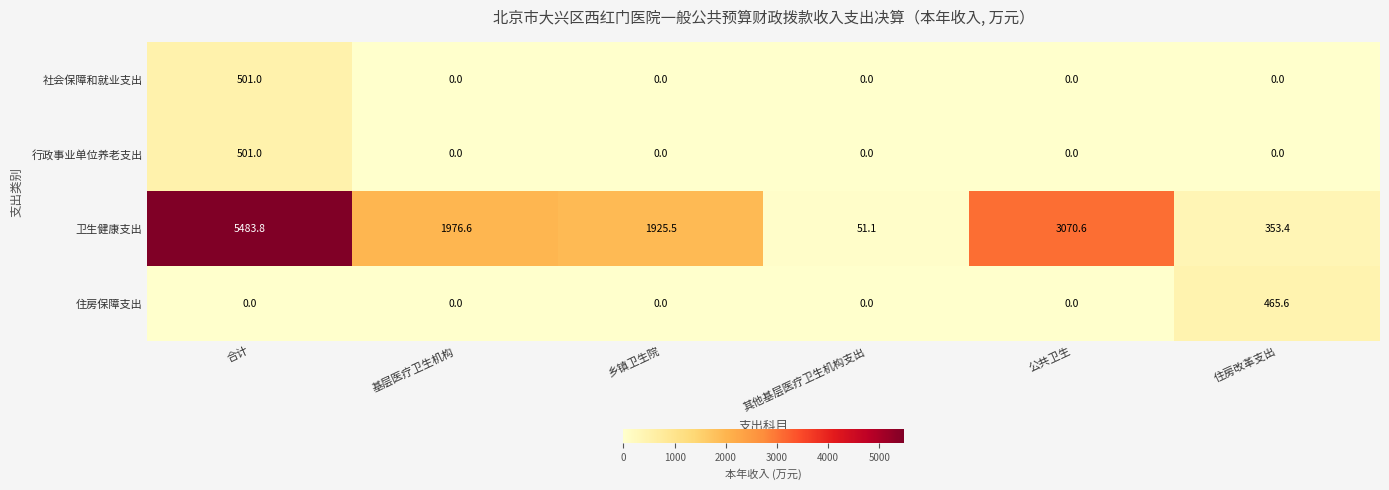

What is the difference between the maximum and second lowest values in the 住房保障支出 series?

465.6